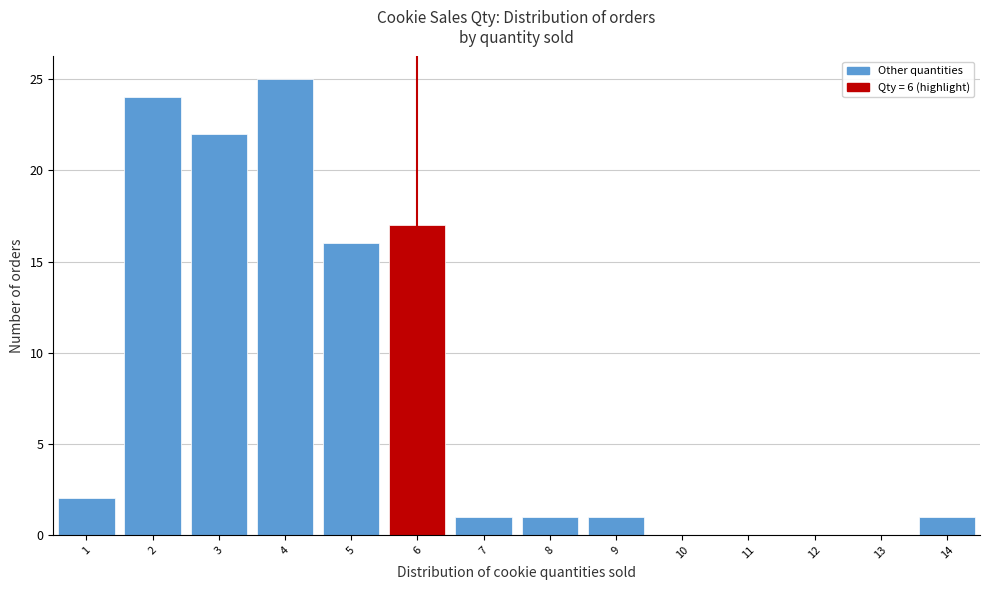

Reading left to right, list every bar in this chart as the range it spans on the x-axis followed by its height. The values are not printed on the chart, so give them approximately, as read against the axis.

0.5 to 1.5: 2
1.5 to 2.5: 24
2.5 to 3.5: 22
3.5 to 4.5: 25
4.5 to 5.5: 16
5.5 to 6.5: 17
6.5 to 7.5: 1
7.5 to 8.5: 1
8.5 to 9.5: 1
9.5 to 10.5: 0
10.5 to 11.5: 0
11.5 to 12.5: 0
12.5 to 13.5: 0
13.5 to 14.5: 1